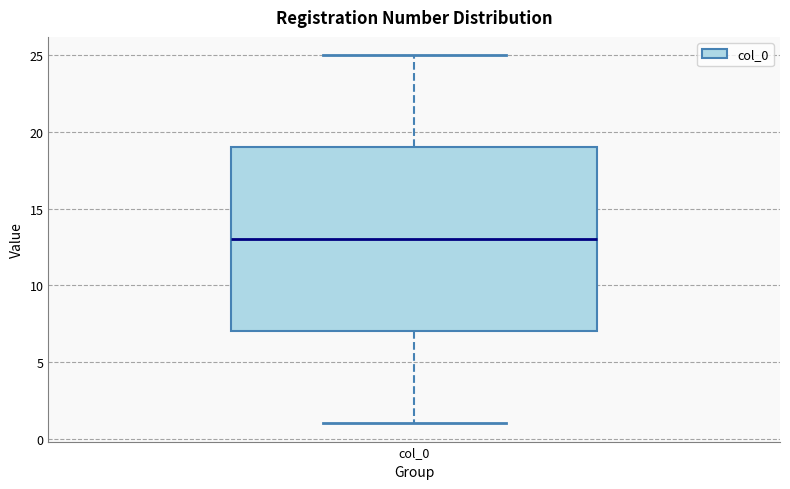

Transcribe this box plot: give where the median line is, the range the box spans, and where the two whiskers end, as read against the y-axis. The values are not printed on the chart, so give them approximately, as read against the axis.

median 13, box 7 to 19, whiskers 1 to 25